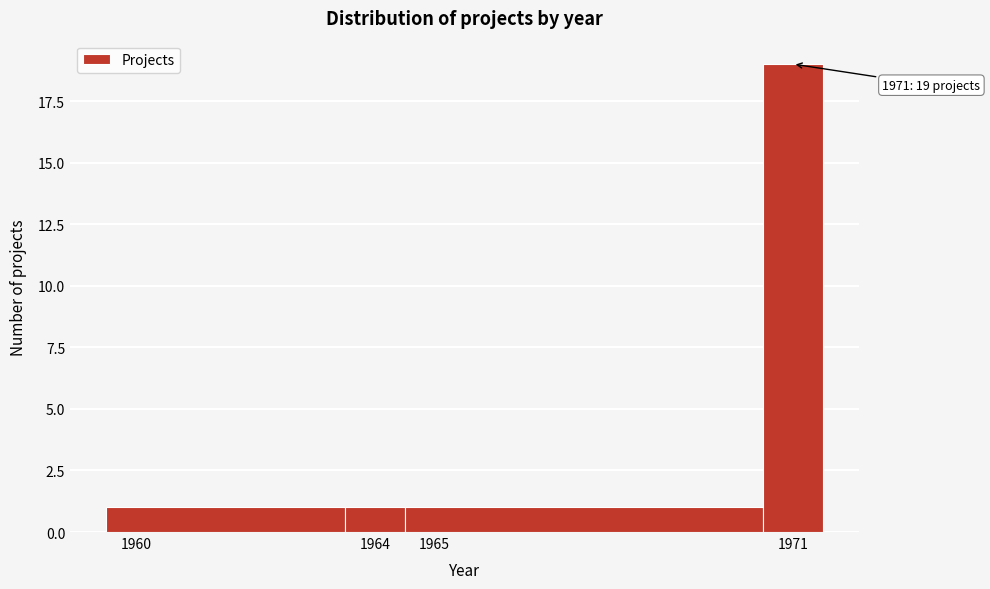

Over which range of the x-axis is the bar tallest?

1970.5 to 1971.5